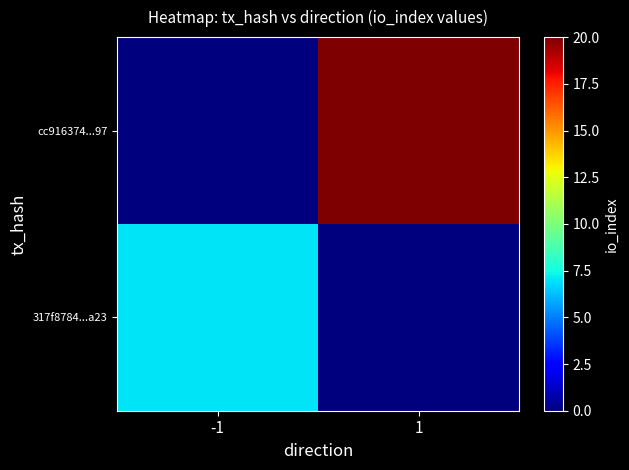

At -1, list the series in order from largest to smallest.

317f8784...a23, cc916374...97